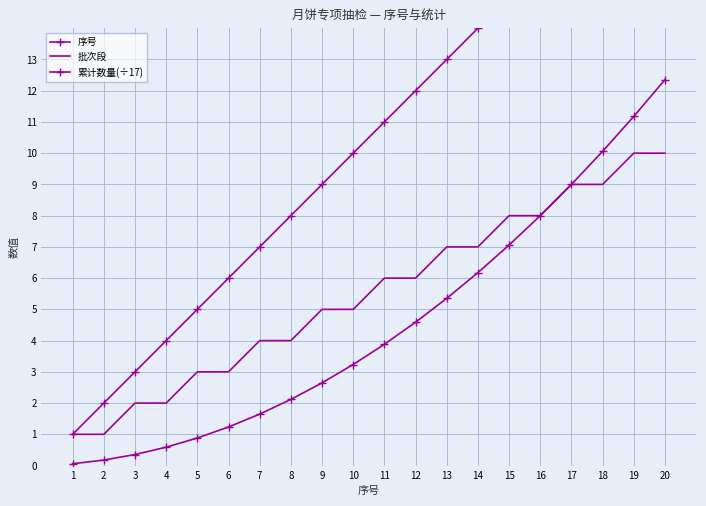

Reading left to right, transcribe all the data shown in this chart.

序号: 1.0	2.0	3.0	4.0	5.0	6.0	7.0	8.0	9.0	10.0	11.0	12.0	13.0	14.0	15.0	16.0	17.0	18.0	19.0	20.0
批次段: 1.0	1.0	2.0	2.0	3.0	3.0	4.0	4.0	5.0	5.0	6.0	6.0	7.0	7.0	8.0	8.0	9.0	9.0	10.0	10.0
累计数量(÷17): 0.1	0.2	0.4	0.6	0.9	1.2	1.6	2.1	2.6	3.2	3.9	4.6	5.4	6.2	7.1	8.0	9.0	10.1	11.2	12.4